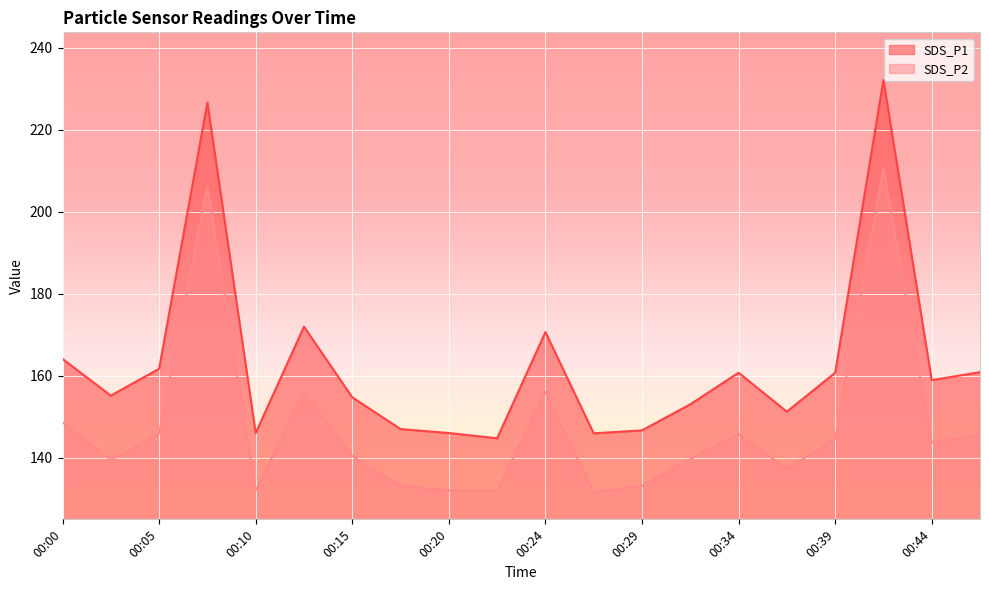

At which category is the sum across all series the highest?

00:41